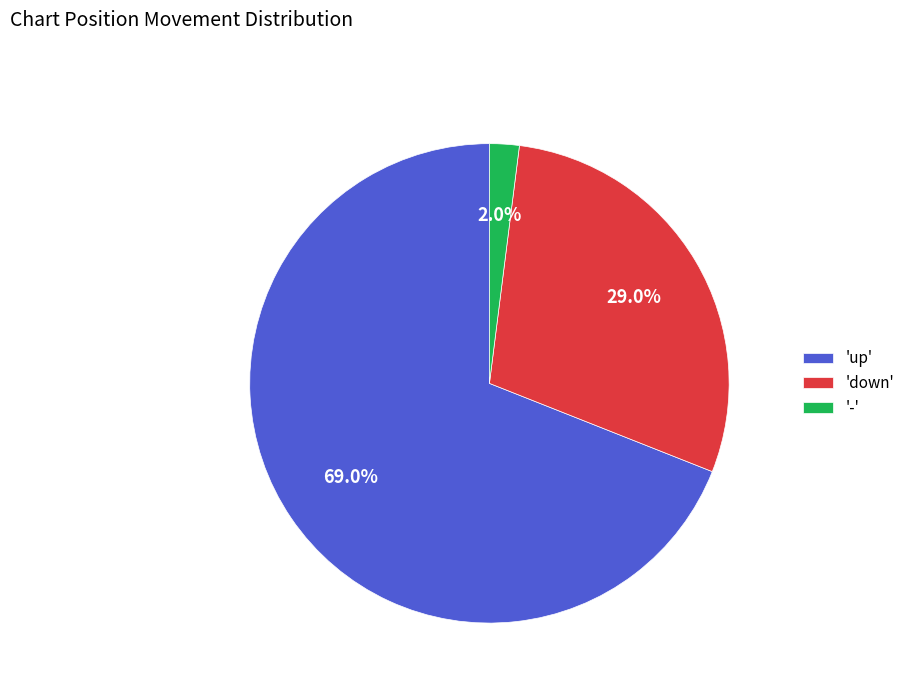

Is 'down' the majority of the pie?

No